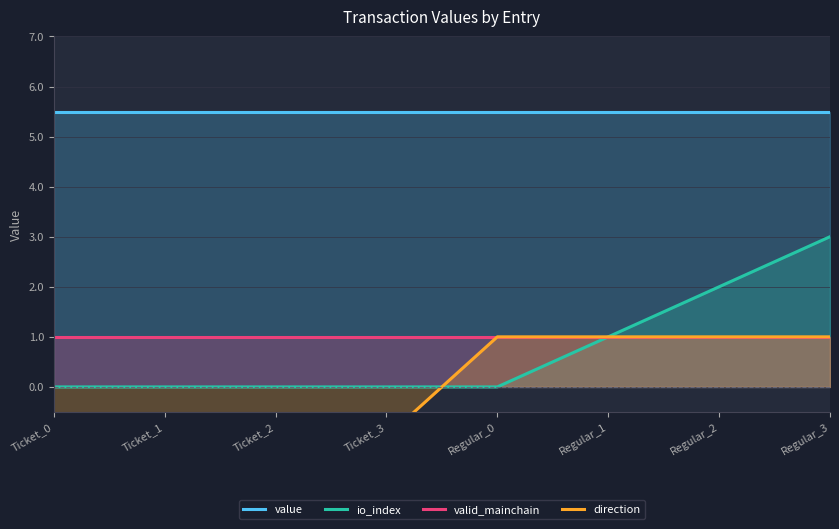

At which category is the sum across all series the highest?

Regular_3